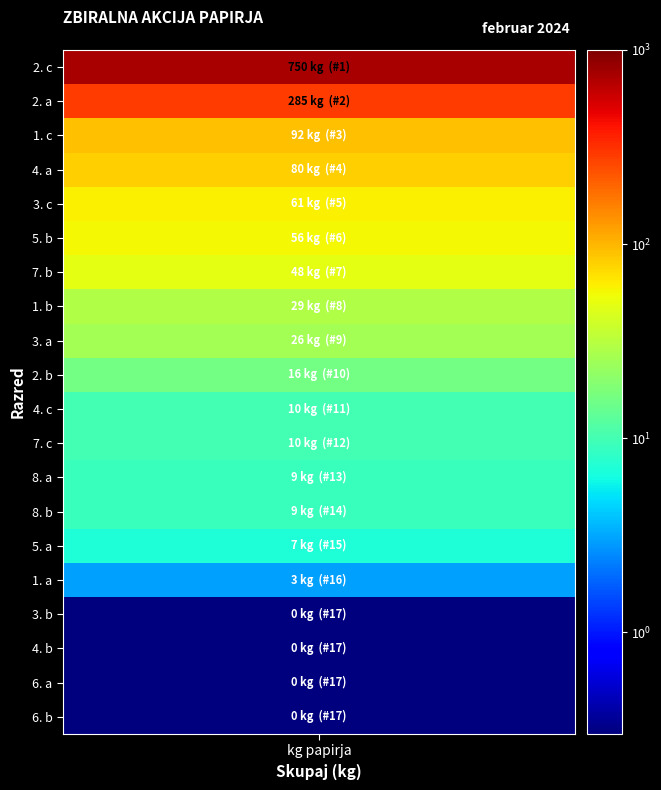

Between 16 and 19, which series saw the biggest shift?

skupaj